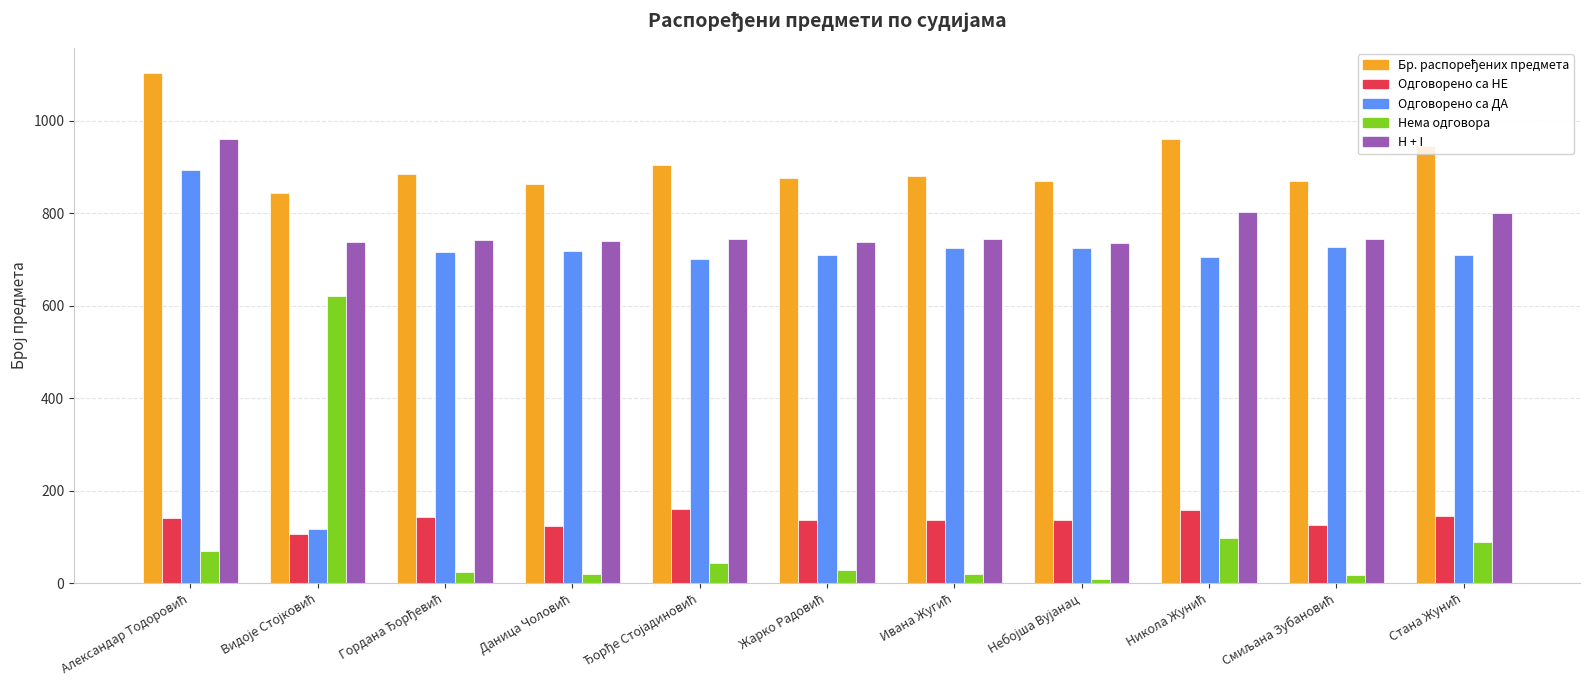

Does the chart contain stacked bars?

No